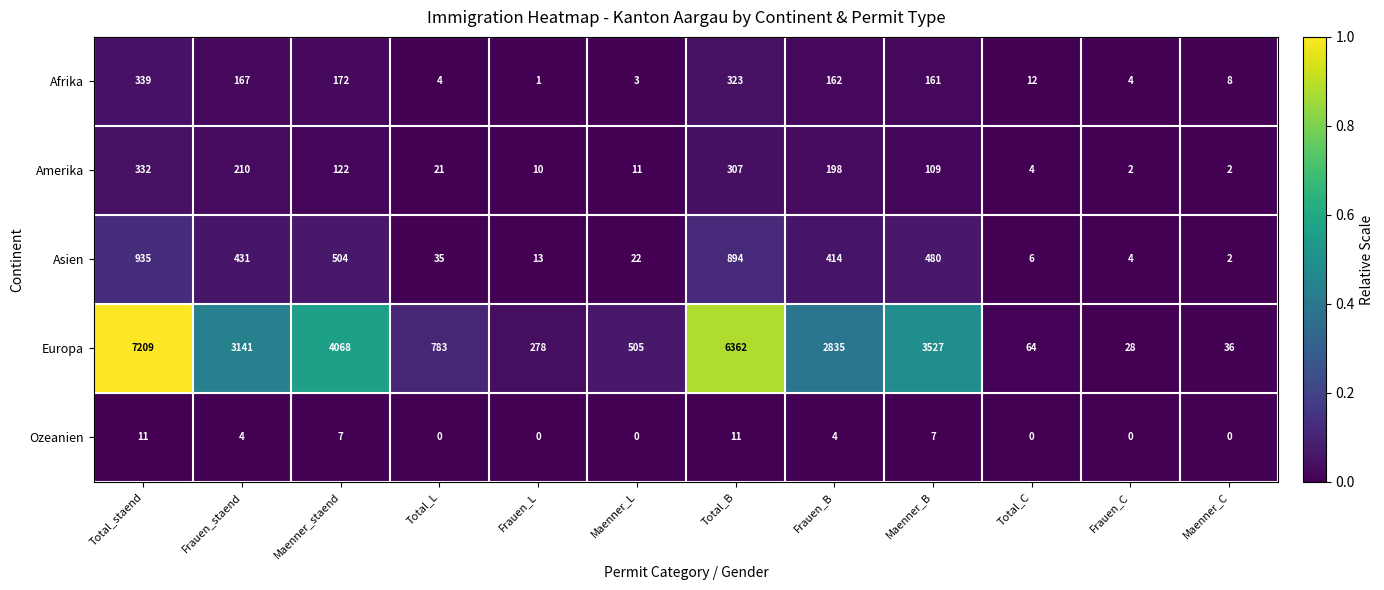

What is the spread (max minus min) of values at Frauen_staend?

3137